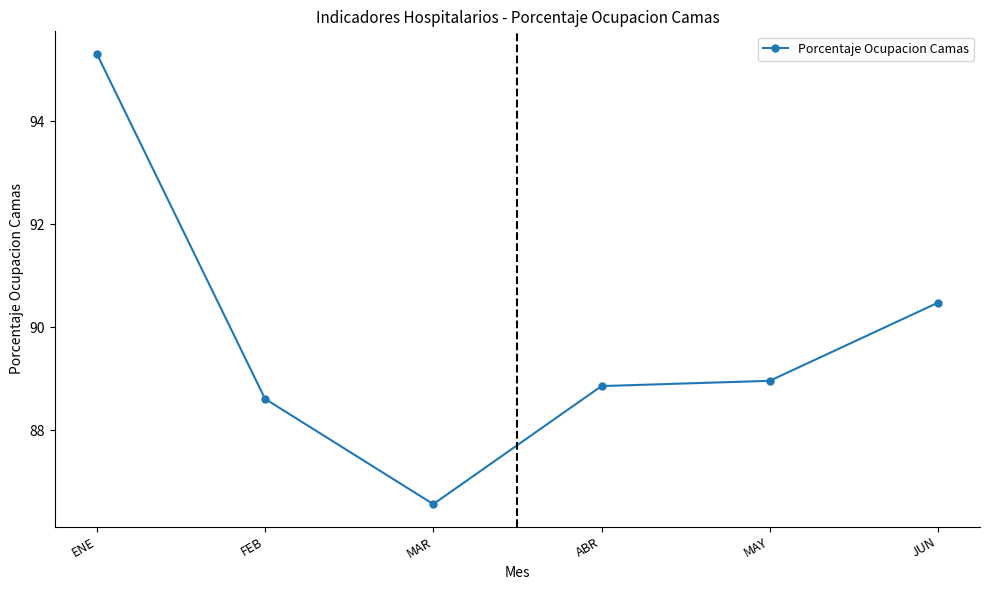

What is the sum of all values?

538.8